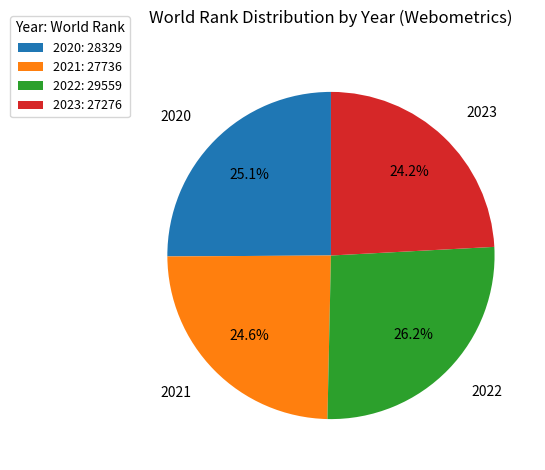

Is it true that 2021 is 14% of the pie?

False